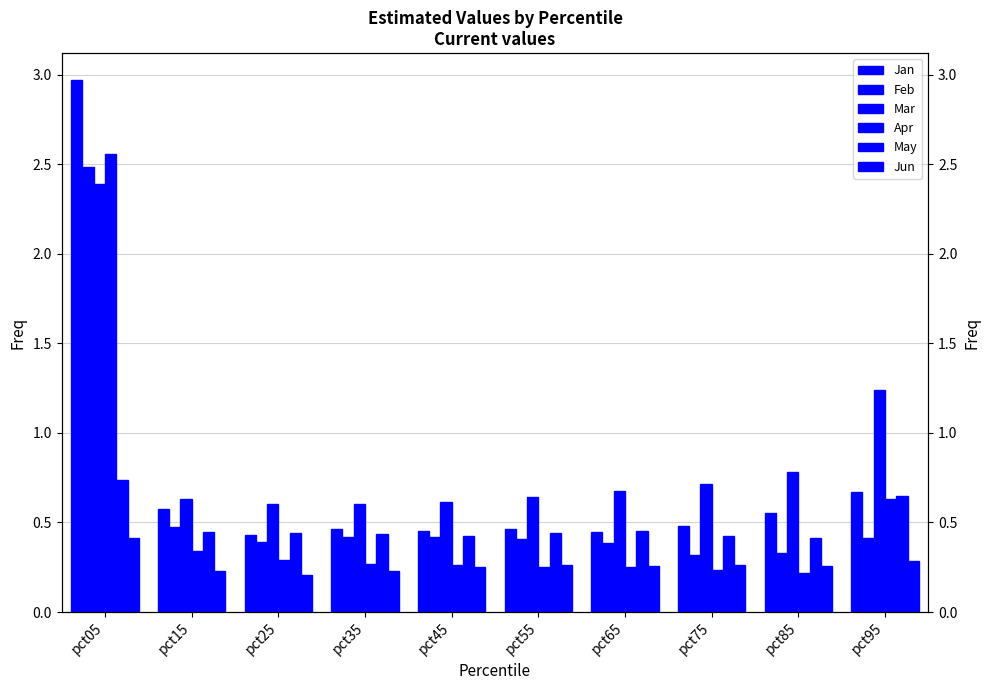

Which series has the largest total across all categories?

Mar